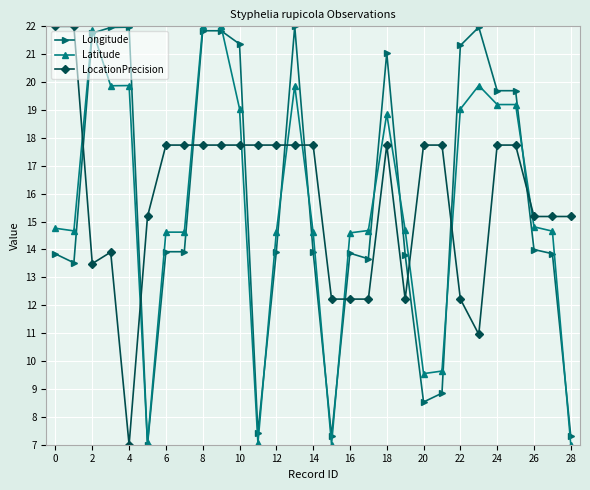

What is the minimum value shown in the chart?

7.0